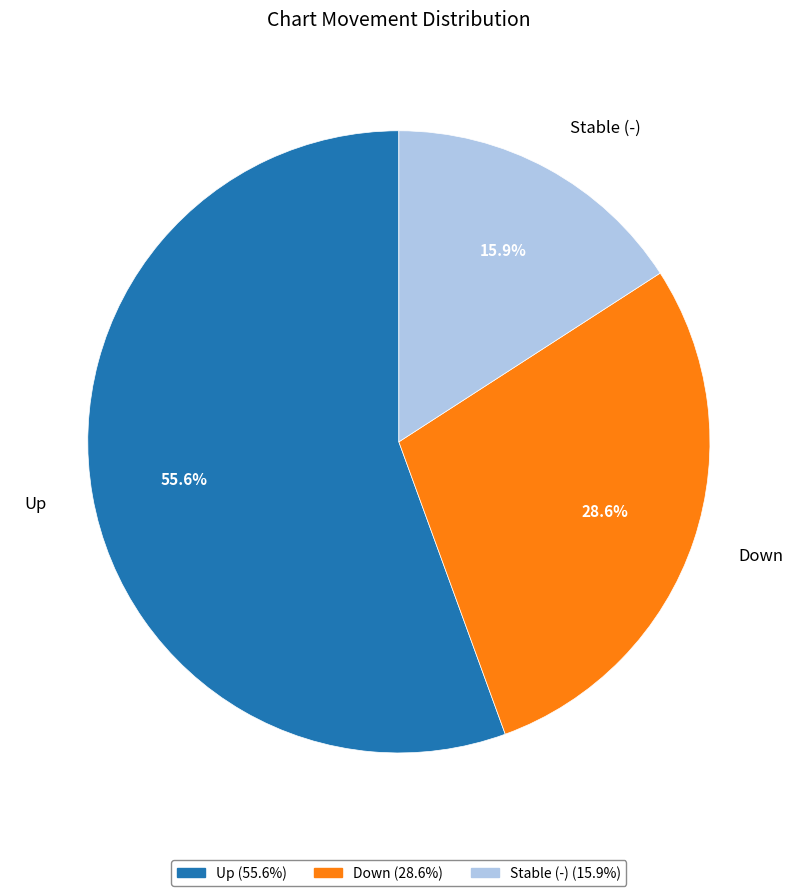

Is Stable (-) the majority of the pie?

No